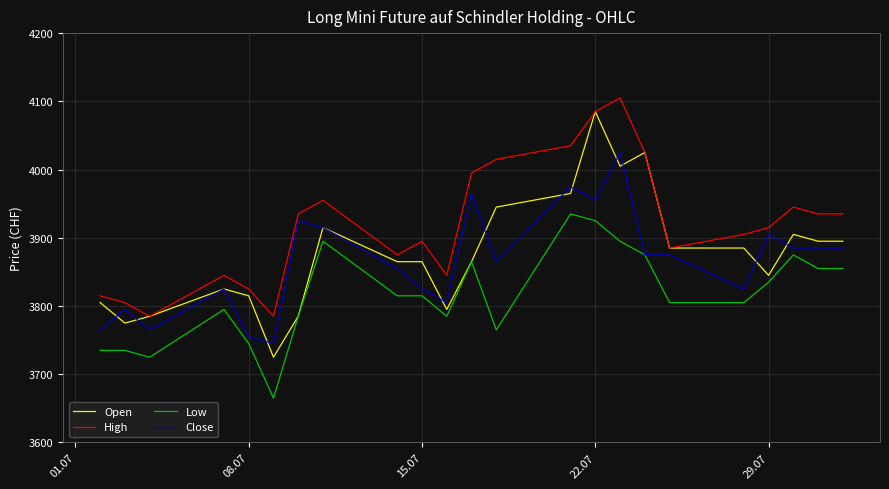

What is the smallest value displayed?

3665